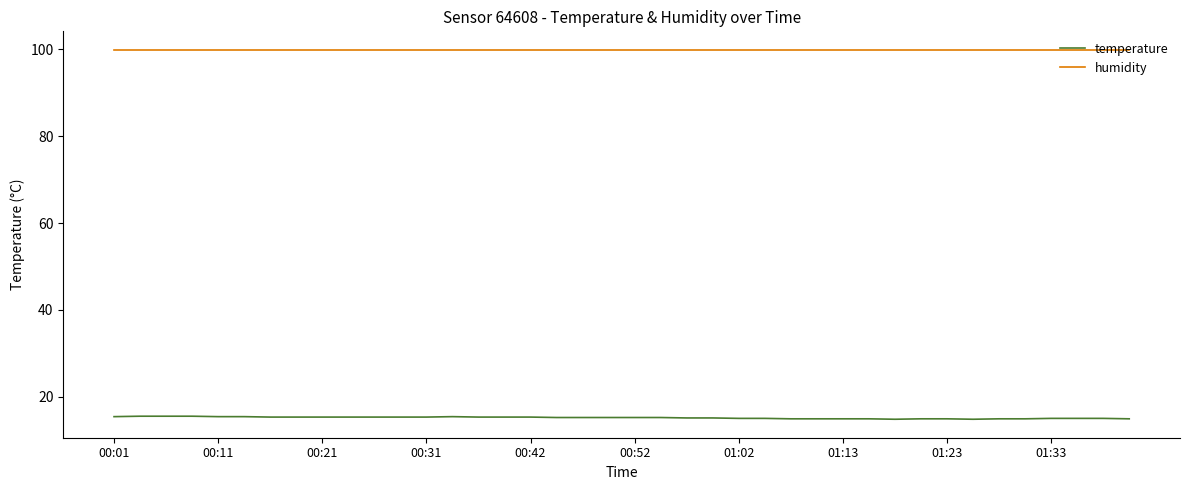

Which series has the widest spread of values?

temperature